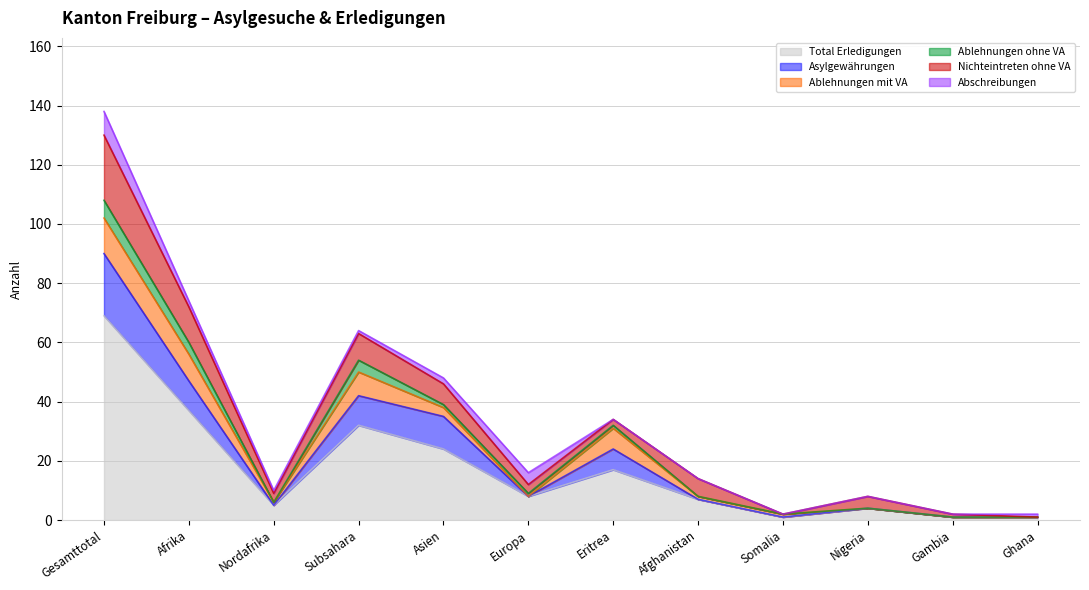

Reading right to left, list all the values displayed in this chart.

Total Erledigungen: 1	1	4	1	7	17	8	24	32	5	37	69
Asylgewährungen: 0	0	0	0	0	7	0	11	10	0	10	21
Ablehnungen mit VA: 0	0	0	1	1	7	0	3	8	1	9	12
Ablehnungen ohne VA: 0	0	0	0	0	1	1	1	4	0	4	6
Nichteintreten ohne VA: 0	1	4	0	6	2	3	7	9	3	12	22
Abschreibungen: 1	0	0	0	0	0	4	2	1	1	2	8